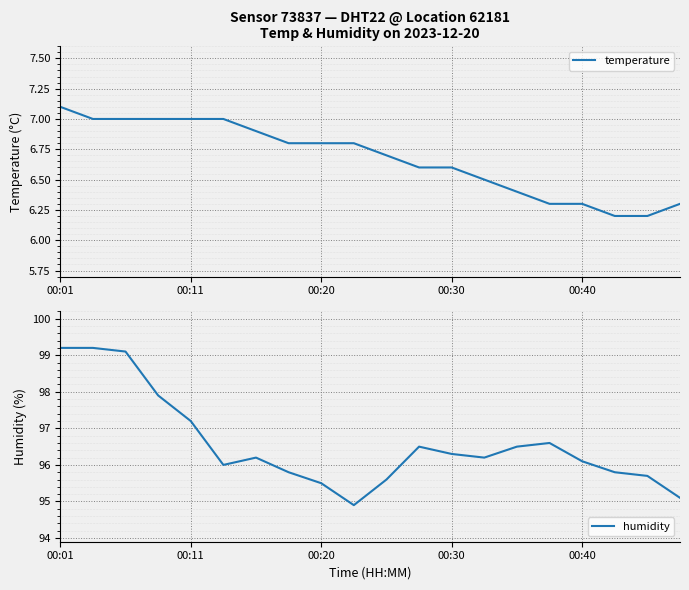

Where is humidity nearest to the value 97?

00:11